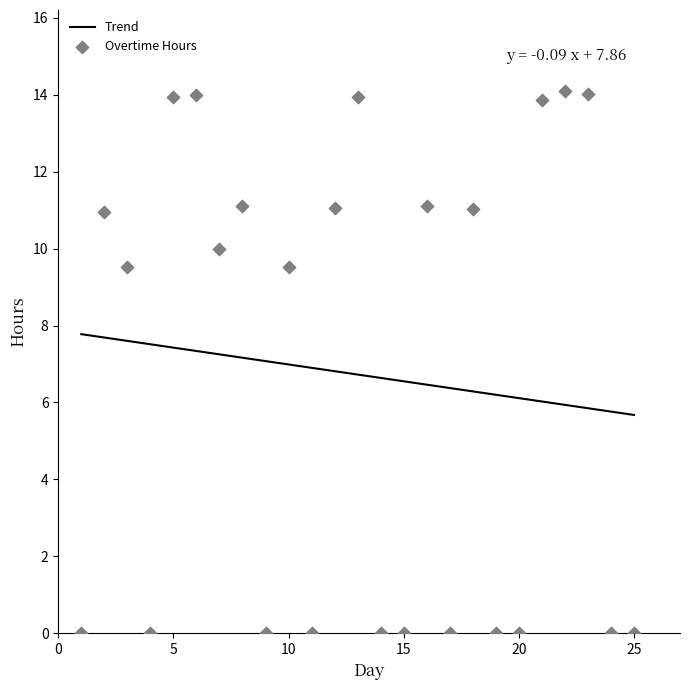

What is the change in value from 16 to 22?

+3.0